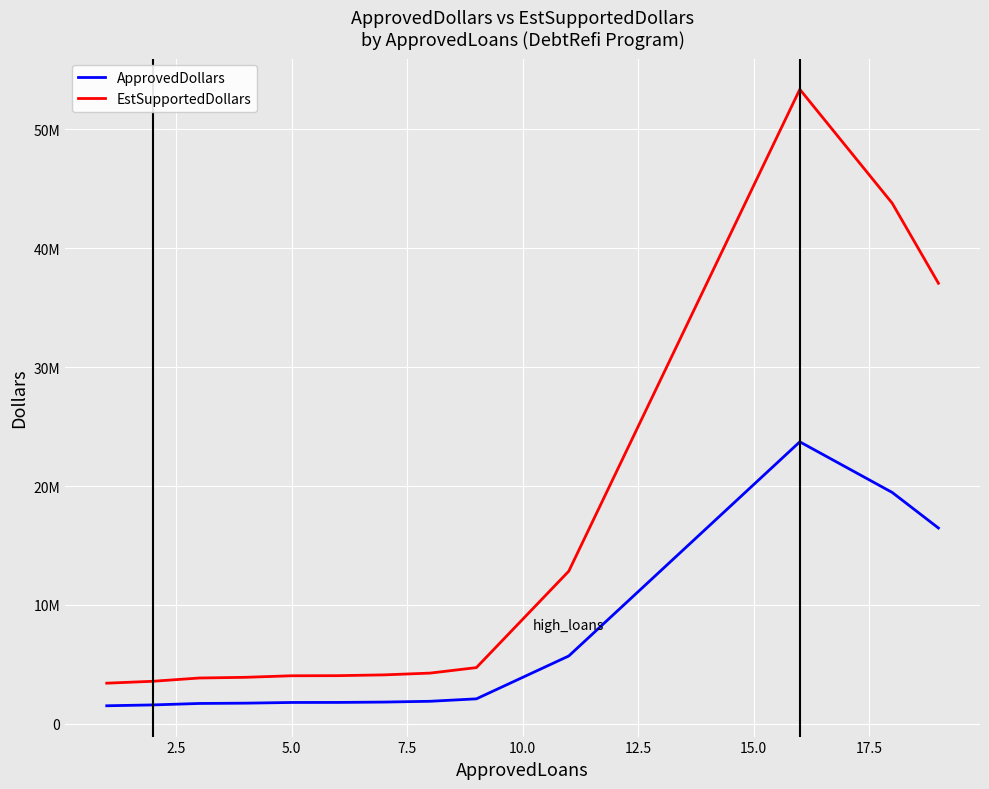

List the series in order of their peak value, lowest first.

ApprovedDollars, EstSupportedDollars